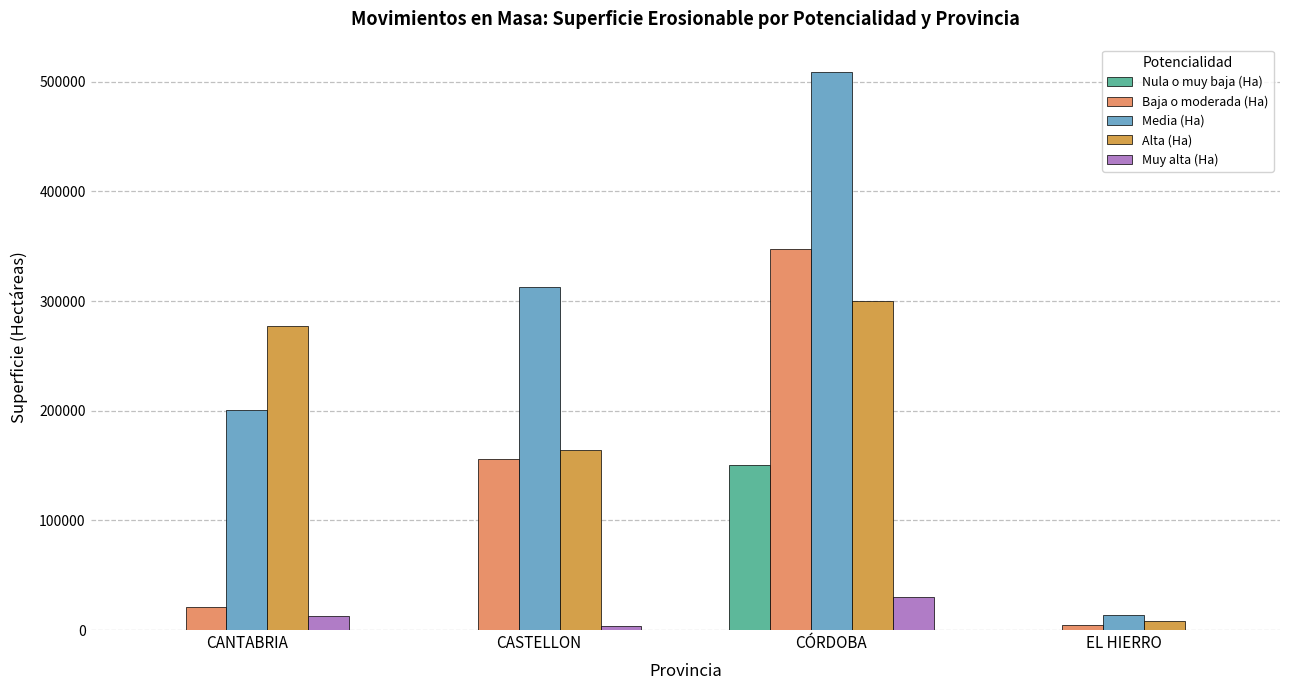

Which label corresponds to the largest value in the chart?

CÓRDOBA